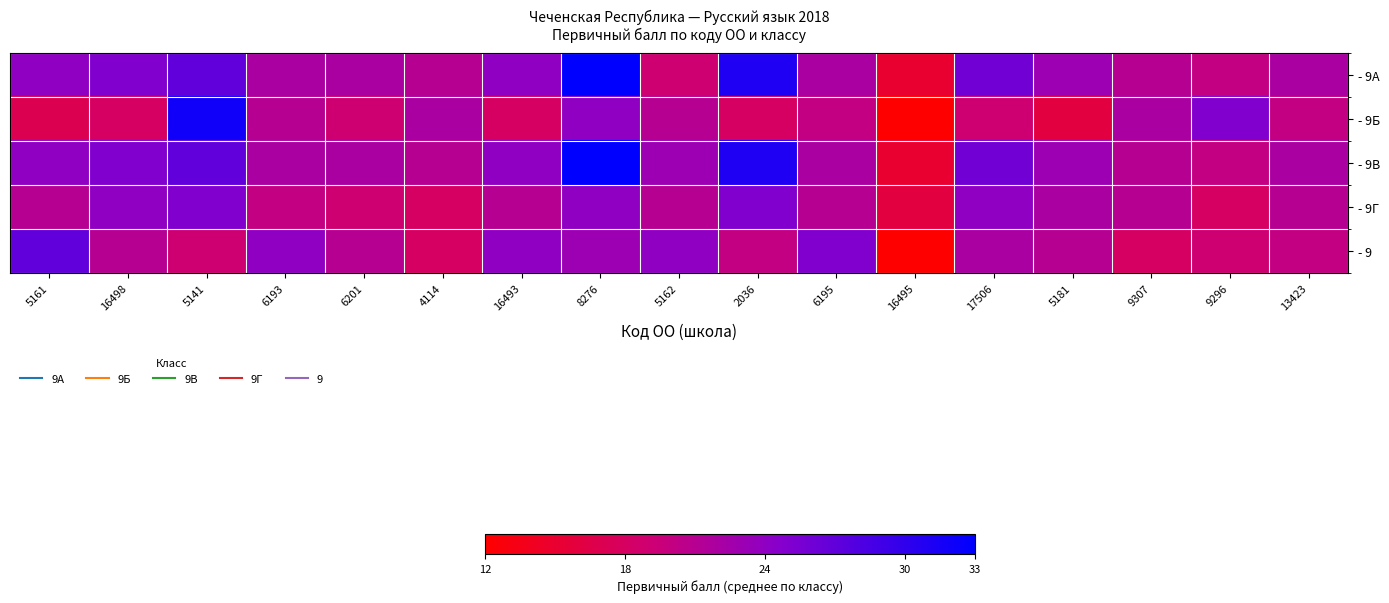

What is the maximum value shown in the chart?

33